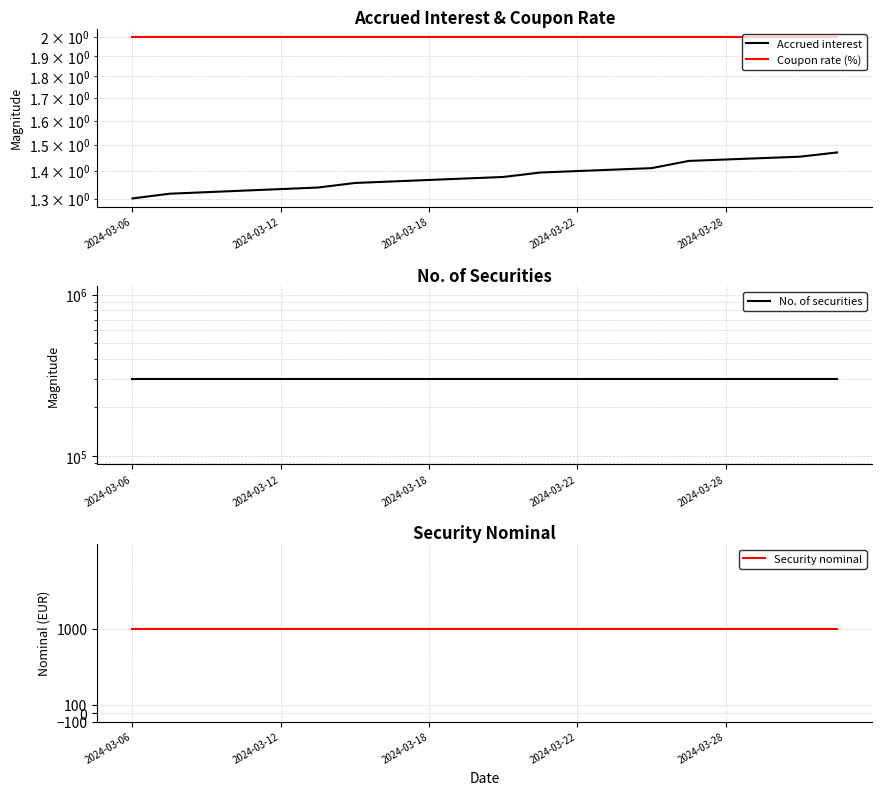

Is this an area chart (filled region under the line)?

No